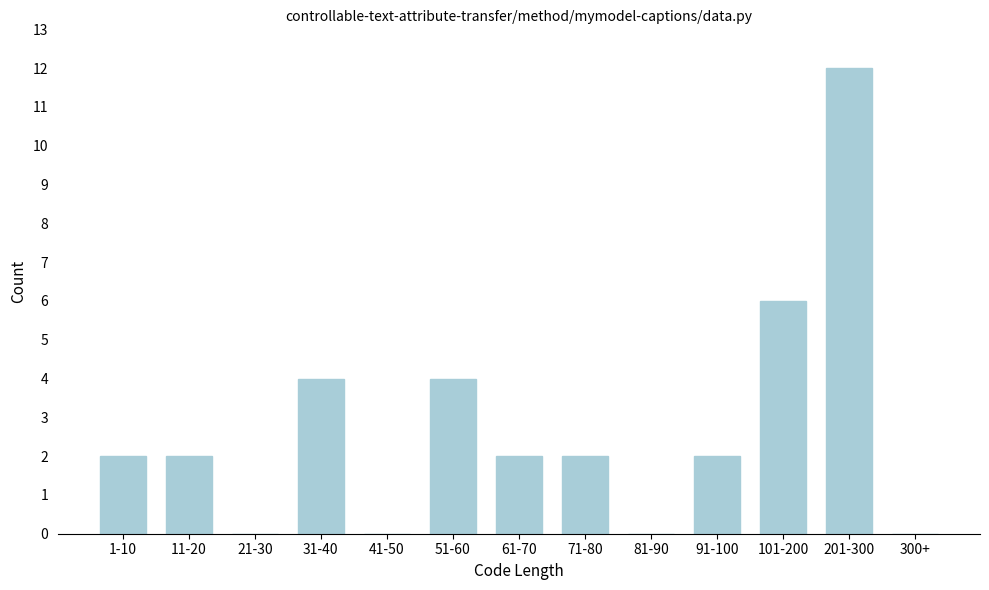

Reading right to left, list all the values displayed in this chart.

300+=0	201-300=12	101-200=6	91-100=2	81-90=0	71-80=2	61-70=2	51-60=4	41-50=0	31-40=4	21-30=0	11-20=2	1-10=2